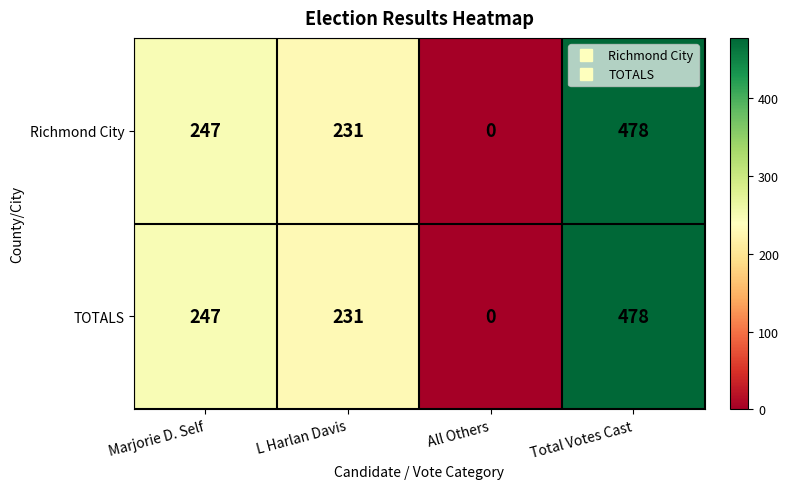

Reading left to right, extract all data points from this chart.

Richmond City: 247	231	0	478
TOTALS: 247	231	0	478